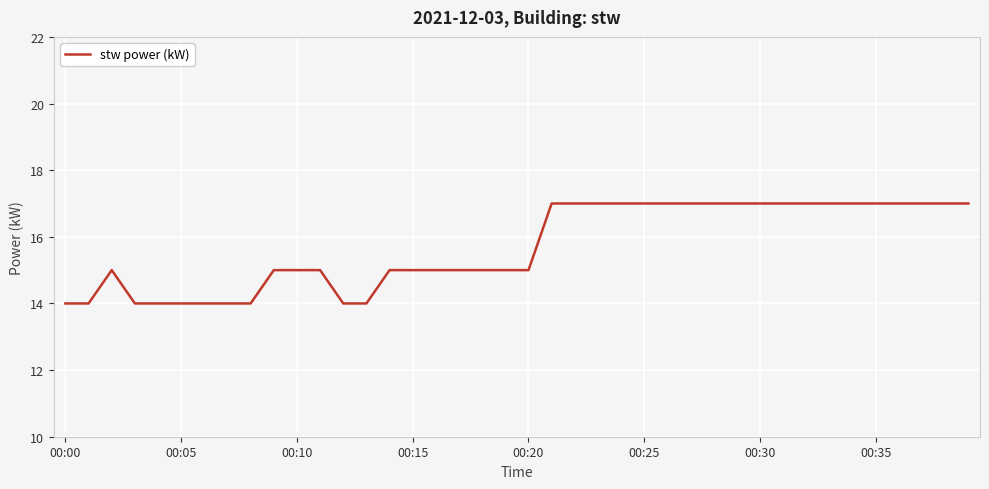

Reading left to right, what are all the values shown in this chart?

14	14	15	14	14	14	14	14	14	15	15	15	14	14	15	15	15	15	15	15	15	17	17	17	17	17	17	17	17	17	17	17	17	17	17	17	17	17	17	17